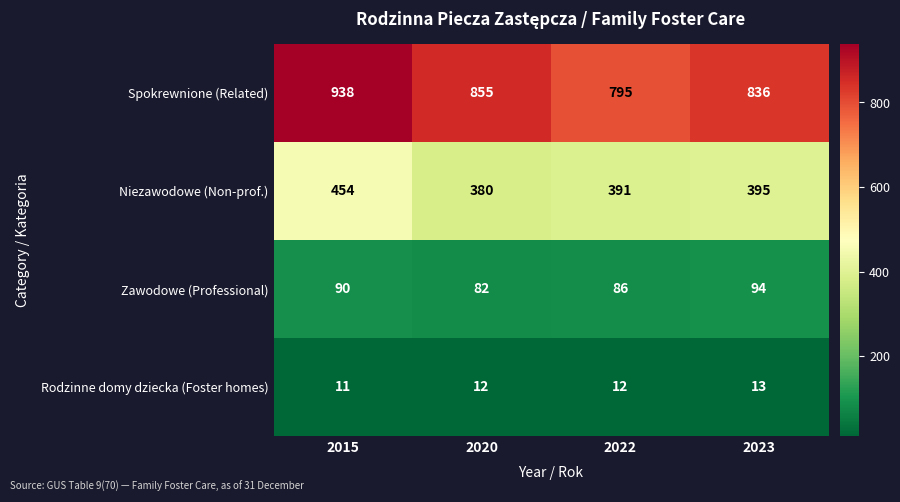

What is the spread (max minus min) of values at 2023?

823